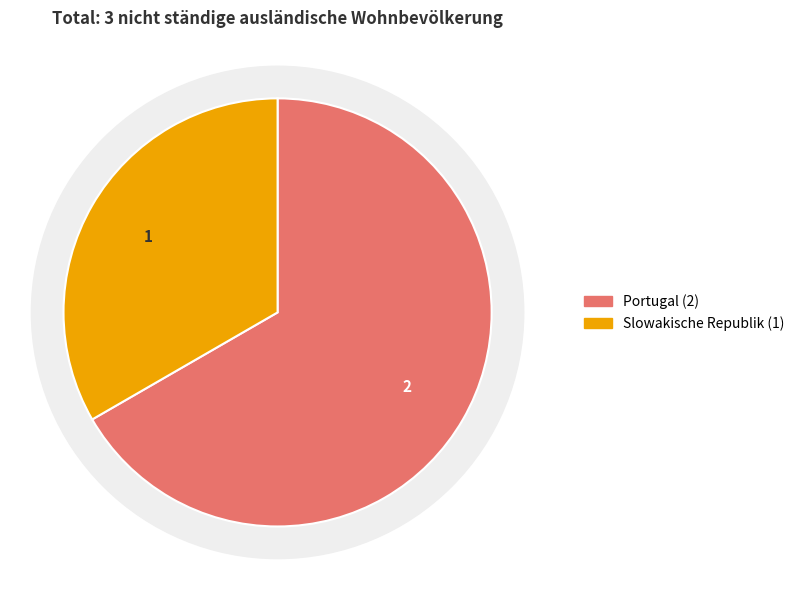

True or false: Portugal accounts for 67% of the total.

True